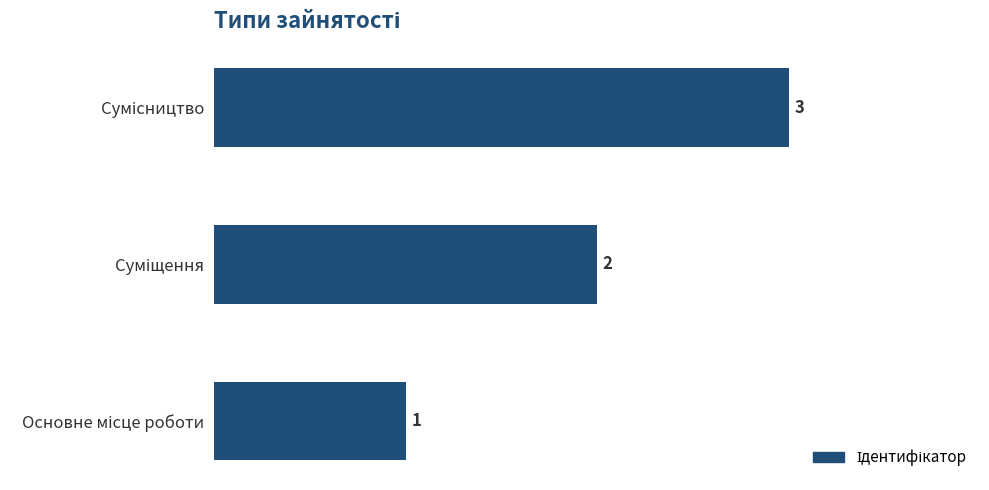

What is the average value?

2